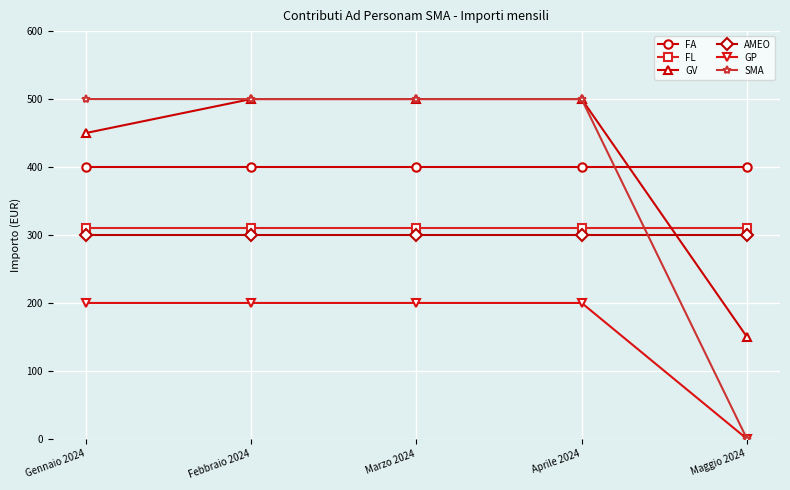

Which series has the widest spread of values?

SMA